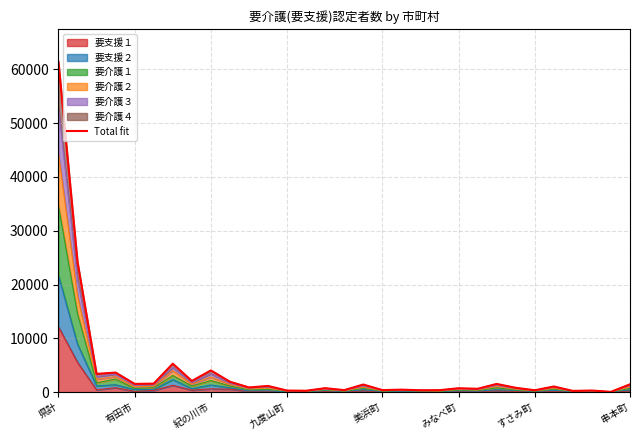

What is the maximum value shown in the chart?

61397